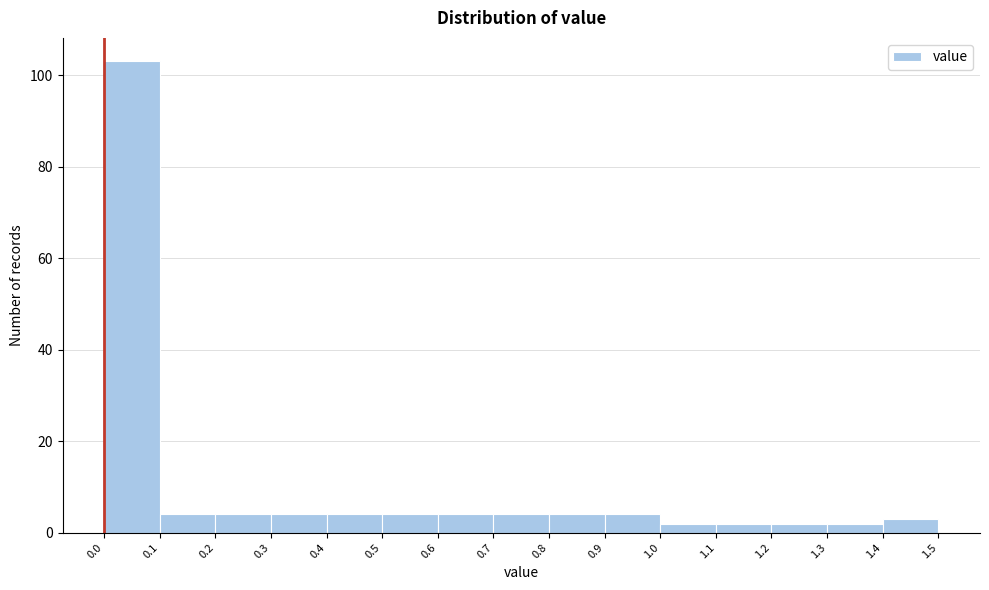

Over which range of the x-axis is the bar tallest?

0.0 to 0.1